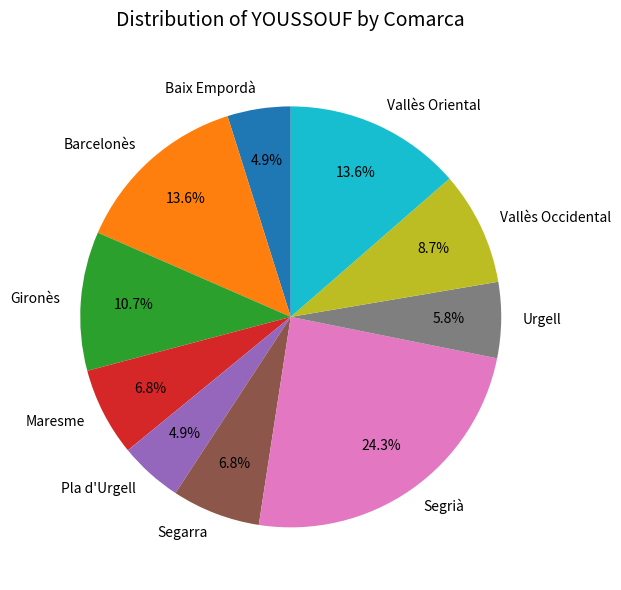

Combined, do Gironès and Pla d'Urgell account for over 50%?

No